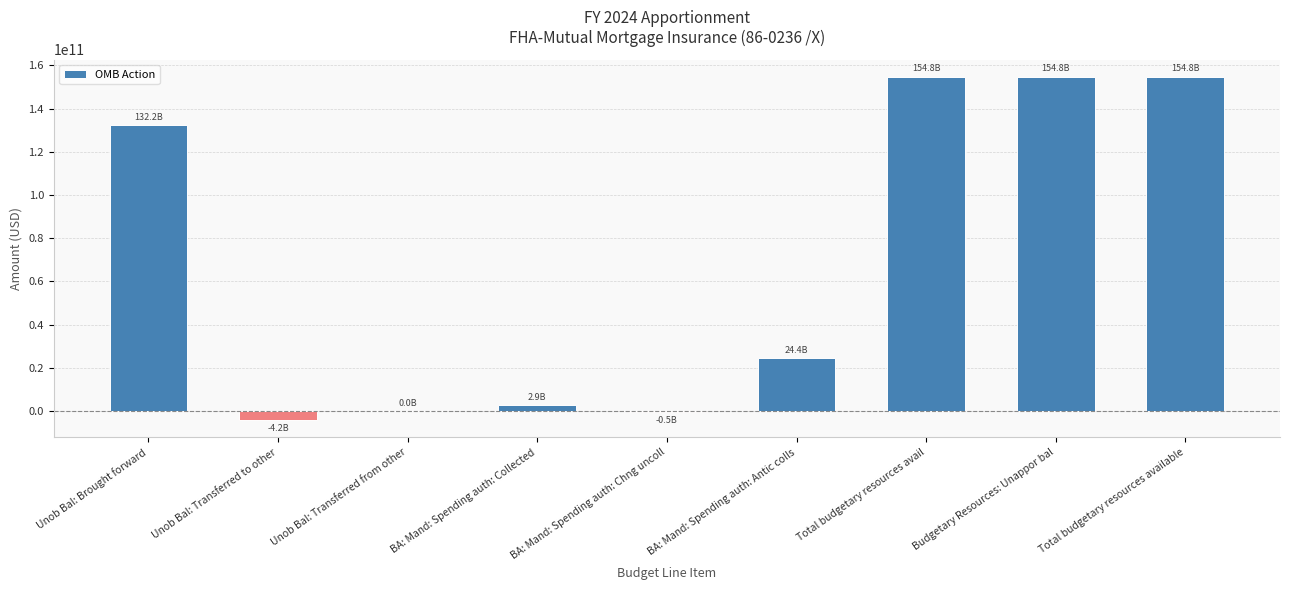

Where does the data first go above 24398754551?

Unob Bal: Brought forward